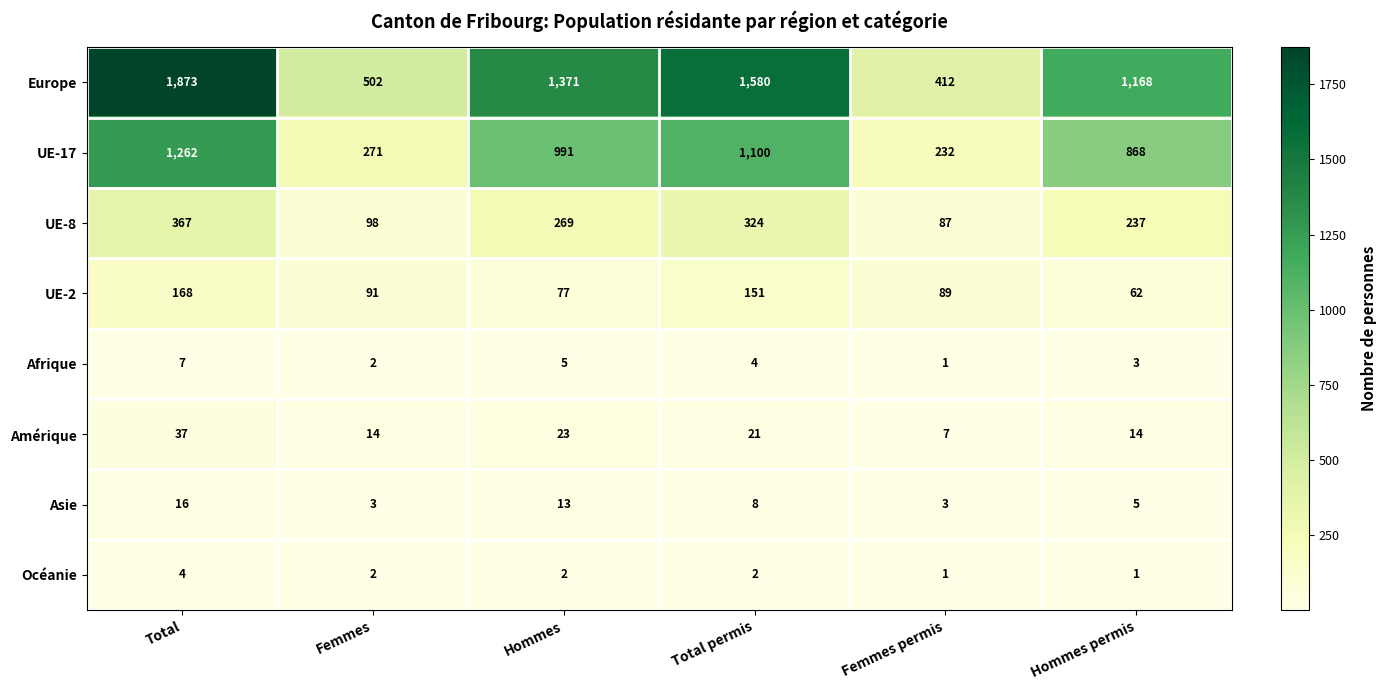

What is the minimum value shown in the chart?

1